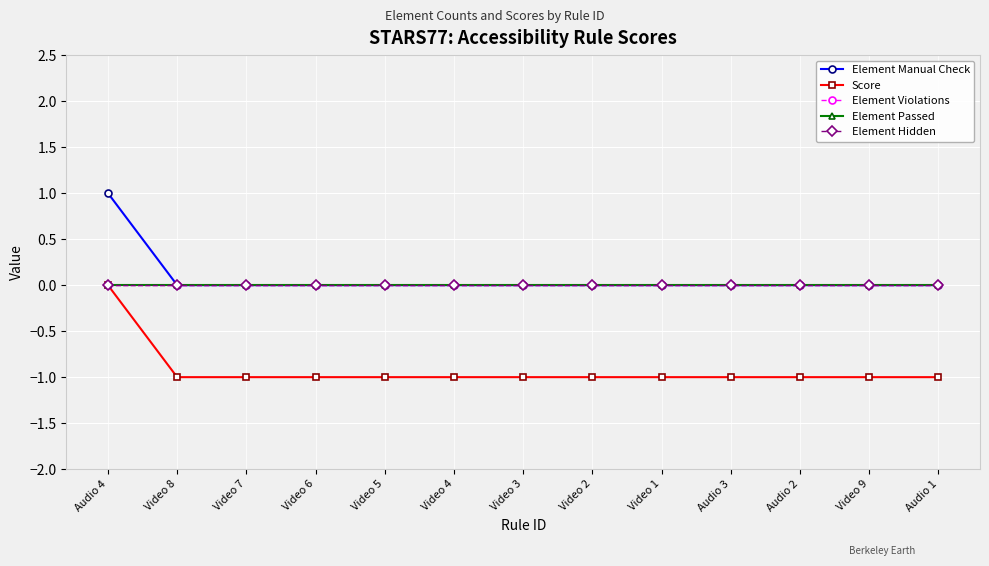

Is this an area chart (filled region under the line)?

No